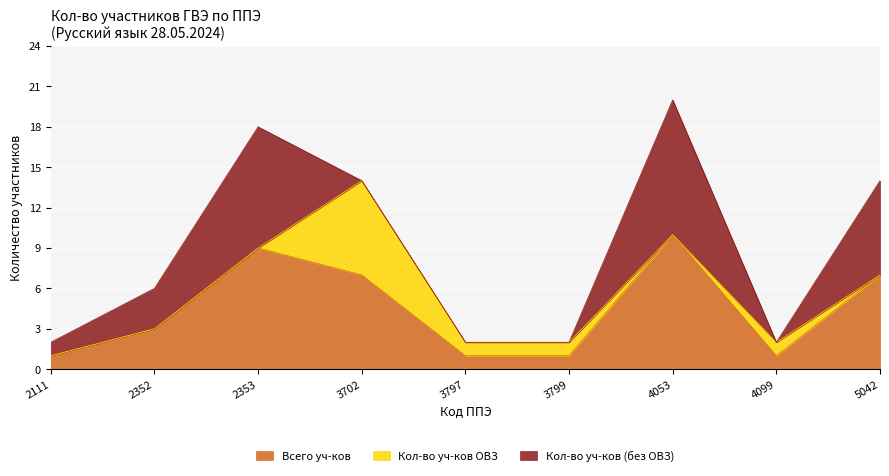

True or false: Всего уч-ков and Кол-во уч-ков ОВЗ cross at least once.

False